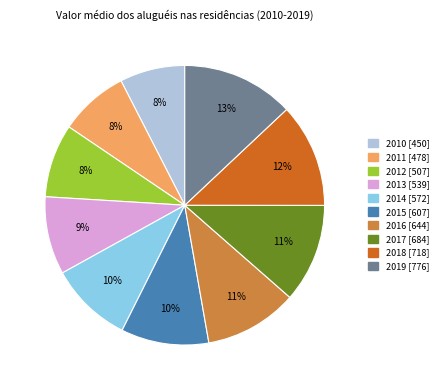

Which slice is the largest?

2019